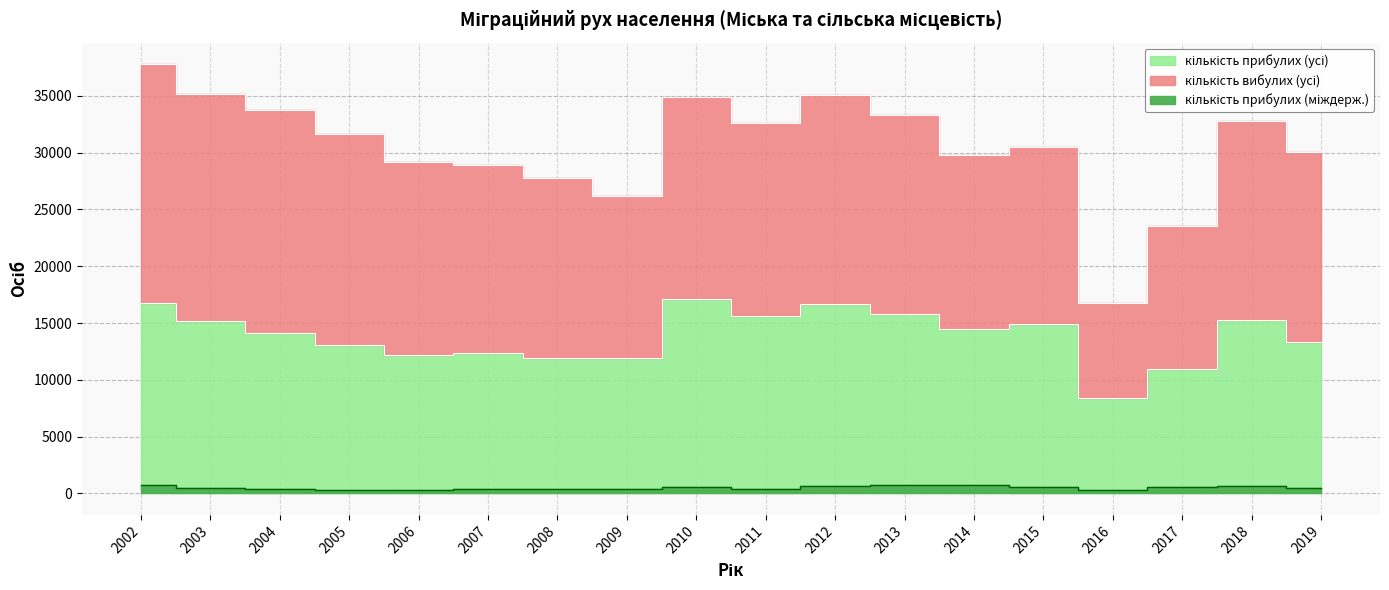

Does the chart display data point markers on the line(s)?

No